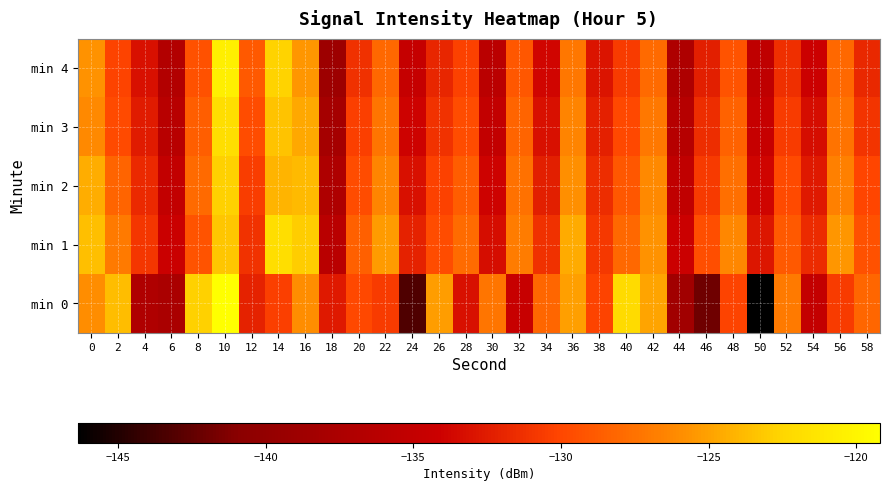

Reading left to right, transcribe all the data shown in this chart.

min 0: 0=-125.9	2=-123.7	4=-137.0	6=-137.6	8=-122.8	10=-119.2	12=-132.0	14=-130.4	16=-126.0	18=-132.6	20=-129.9	22=-130.6	24=-143.2	26=-125.2	28=-133.2	30=-127.3	32=-134.7	34=-128.2	36=-125.1	38=-130.2	40=-122.1	42=-124.8	44=-138.6	46=-142.0	48=-130.1	50=-146.4	52=-127.0	54=-135.1	56=-130.6	58=-128.1
min 1: 0=-123.6	2=-127.0	4=-131.0	6=-134.3	8=-129.2	10=-123.3	12=-131.2	14=-121.9	16=-123.0	18=-136.0	20=-128.5	22=-125.3	24=-132.1	26=-129.7	28=-127.8	30=-133.4	32=-126.9	34=-131.2	36=-124.6	38=-130.8	40=-128.1	42=-125.7	44=-134.2	46=-129.5	48=-126.3	50=-132.8	52=-128.9	54=-131.6	56=-125.5	58=-129.3
min 2: 0=-124.5	2=-128.3	4=-131.7	6=-135.2	8=-127.9	10=-122.8	12=-130.5	14=-124.1	16=-123.8	18=-137.2	20=-129.6	22=-126.4	24=-133.1	26=-130.3	28=-128.7	30=-134.0	32=-127.5	34=-132.3	36=-125.8	38=-131.5	40=-129.0	42=-126.2	44=-135.4	46=-130.7	48=-127.6	50=-133.9	52=-129.8	54=-132.6	56=-126.7	58=-130.1
min 3: 0=-126.1	2=-129.8	4=-132.5	6=-136.1	8=-128.6	10=-121.9	12=-129.7	14=-123.4	16=-124.7	18=-138.1	20=-130.4	22=-127.3	24=-134.0	26=-131.1	28=-129.6	30=-135.2	32=-128.3	34=-133.1	36=-126.5	38=-132.2	40=-129.9	42=-127.1	44=-136.3	46=-131.5	48=-128.4	50=-134.7	52=-130.6	54=-133.4	56=-127.4	58=-131.0
min 4: 0=-125.7	2=-130.2	4=-133.1	6=-136.8	8=-129.3	10=-120.5	12=-128.9	14=-122.7	16=-125.5	18=-139.0	20=-131.2	22=-128.1	24=-134.9	26=-131.9	28=-130.3	30=-135.9	32=-129.0	34=-133.8	36=-127.2	38=-132.9	40=-130.6	42=-127.9	44=-137.2	46=-132.3	48=-129.2	50=-135.5	52=-131.4	54=-134.2	56=-128.1	58=-131.8